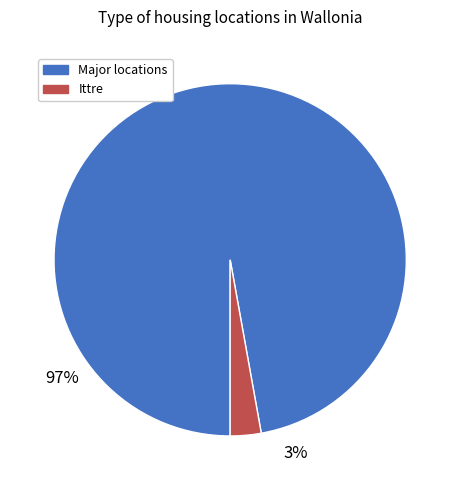

Is there any slice that represents more than half of the pie?

Yes